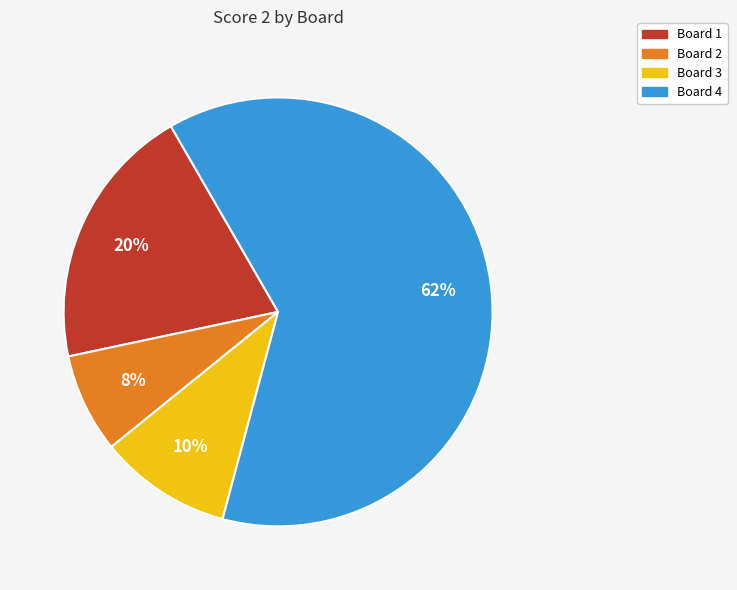

Between Board 4 and Board 3, which is larger?

Board 4